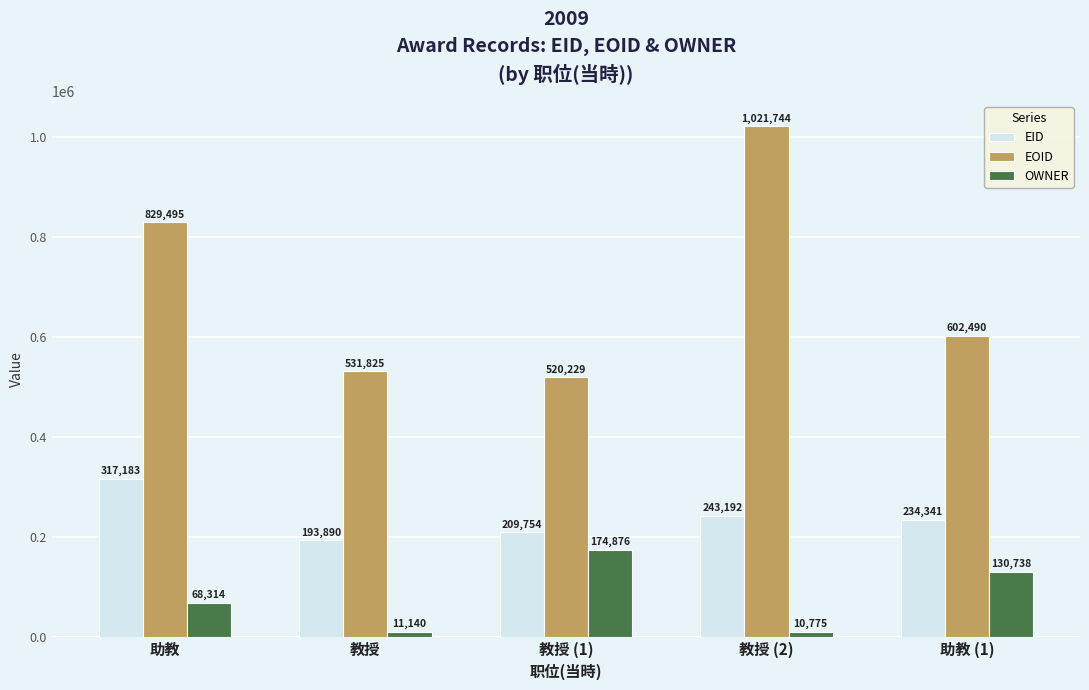

What is the label of the 2nd bar from the right?

教授 (2)